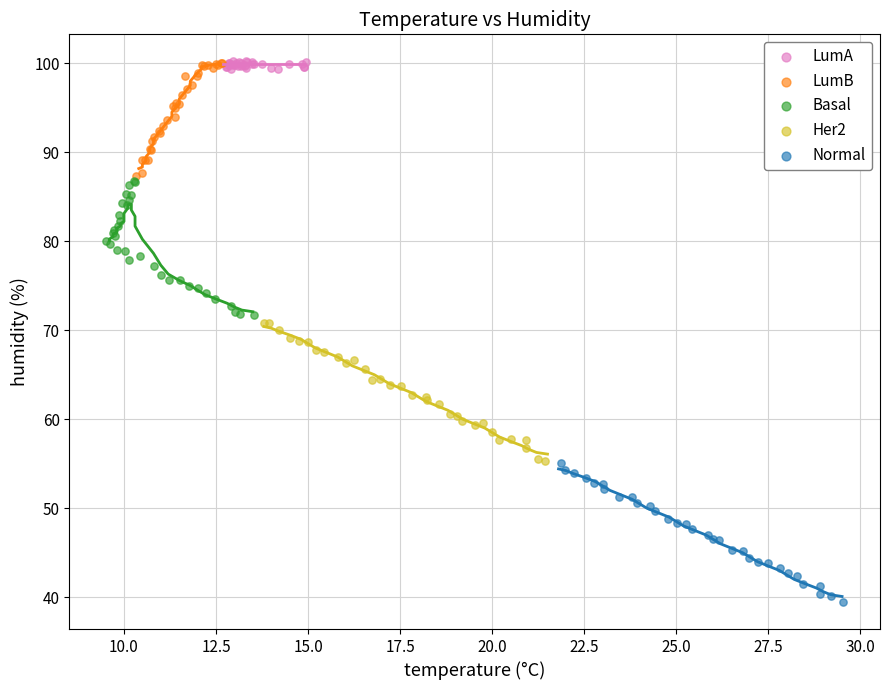

Which series reaches the minimum Y coordinate?

Normal